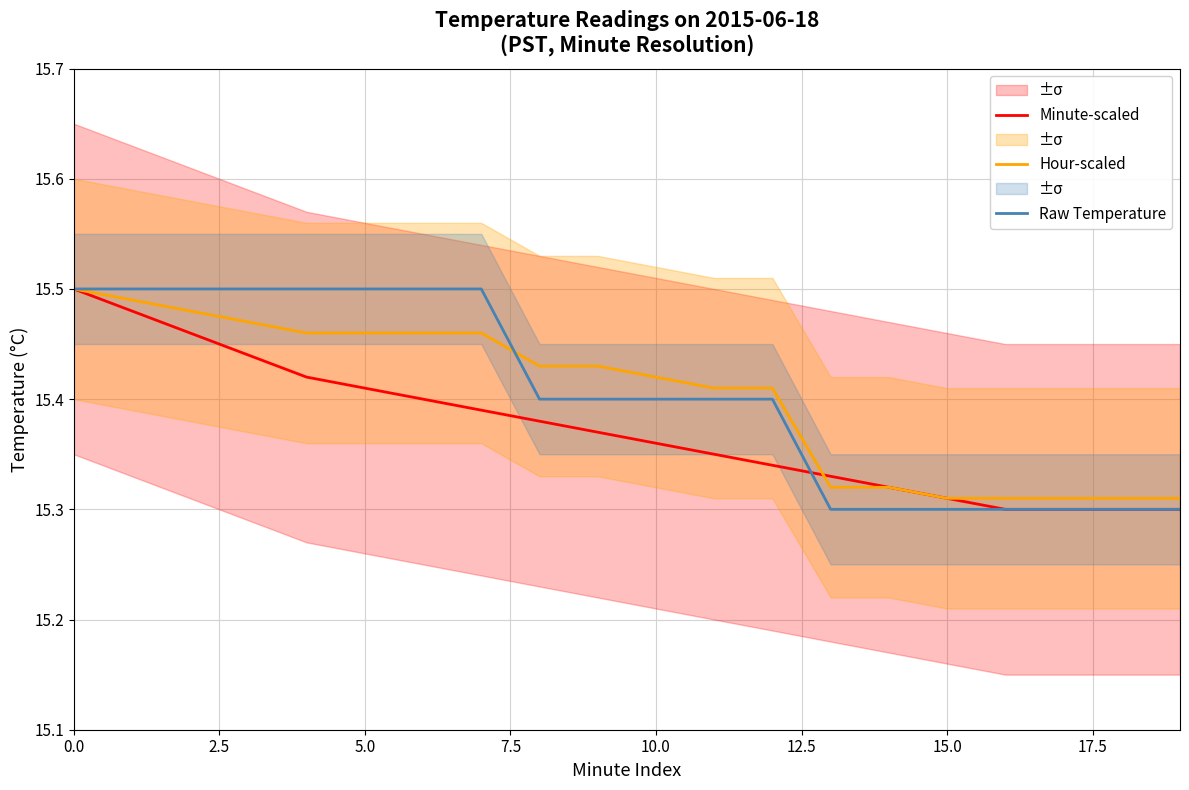

The Hour-scaled series shows 4.6 at 15.0. True or false?

False